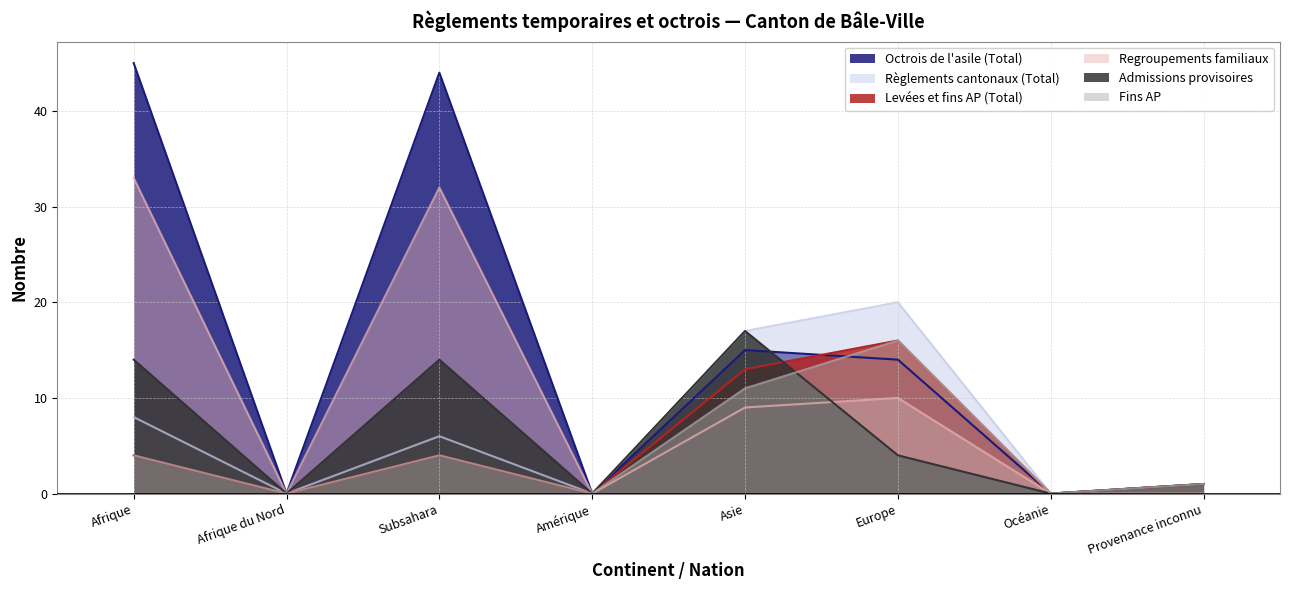

Where does the Admissions provisoires series first go above 4?

Afrique